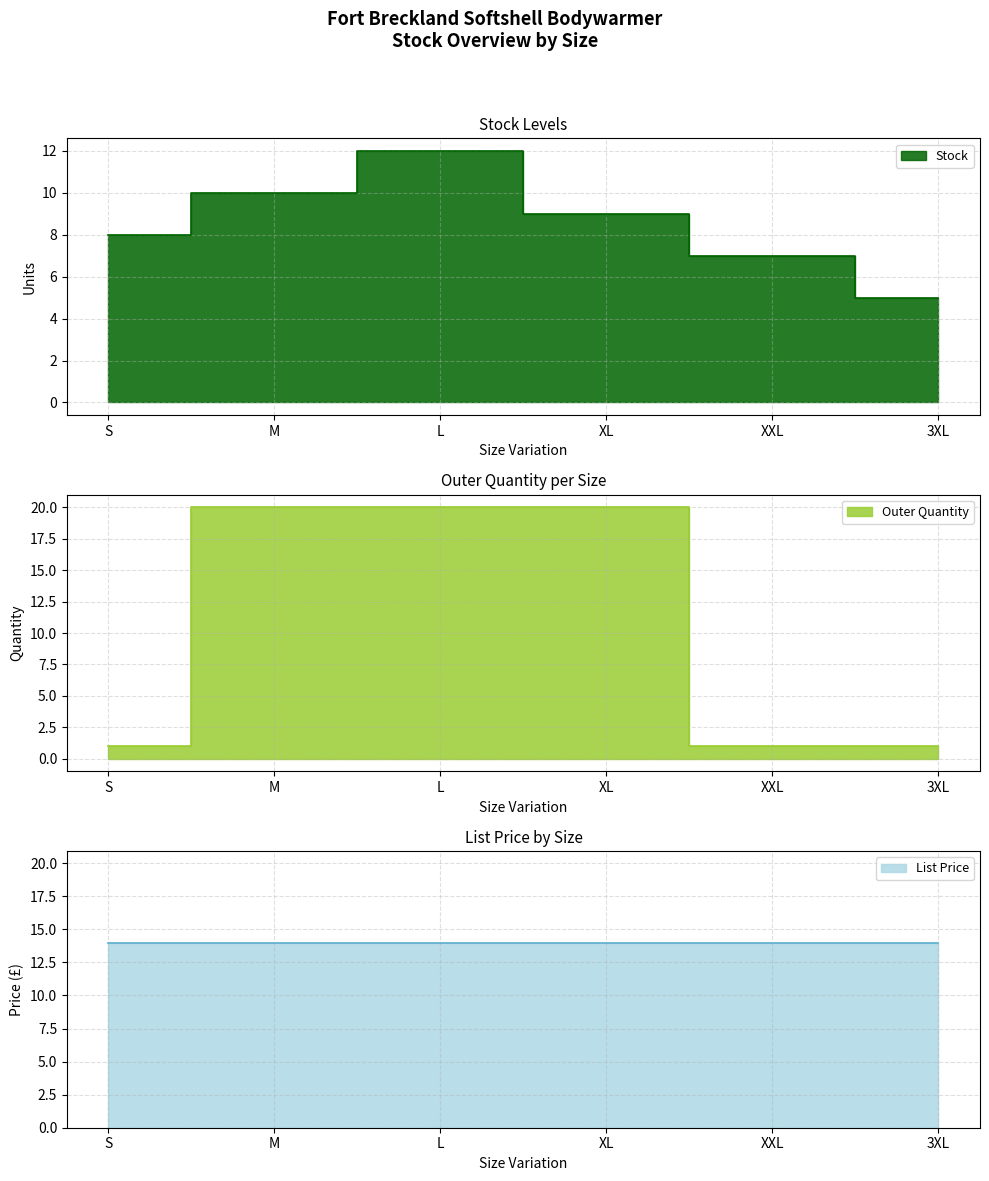

At which category is the sum across all series the highest?

L